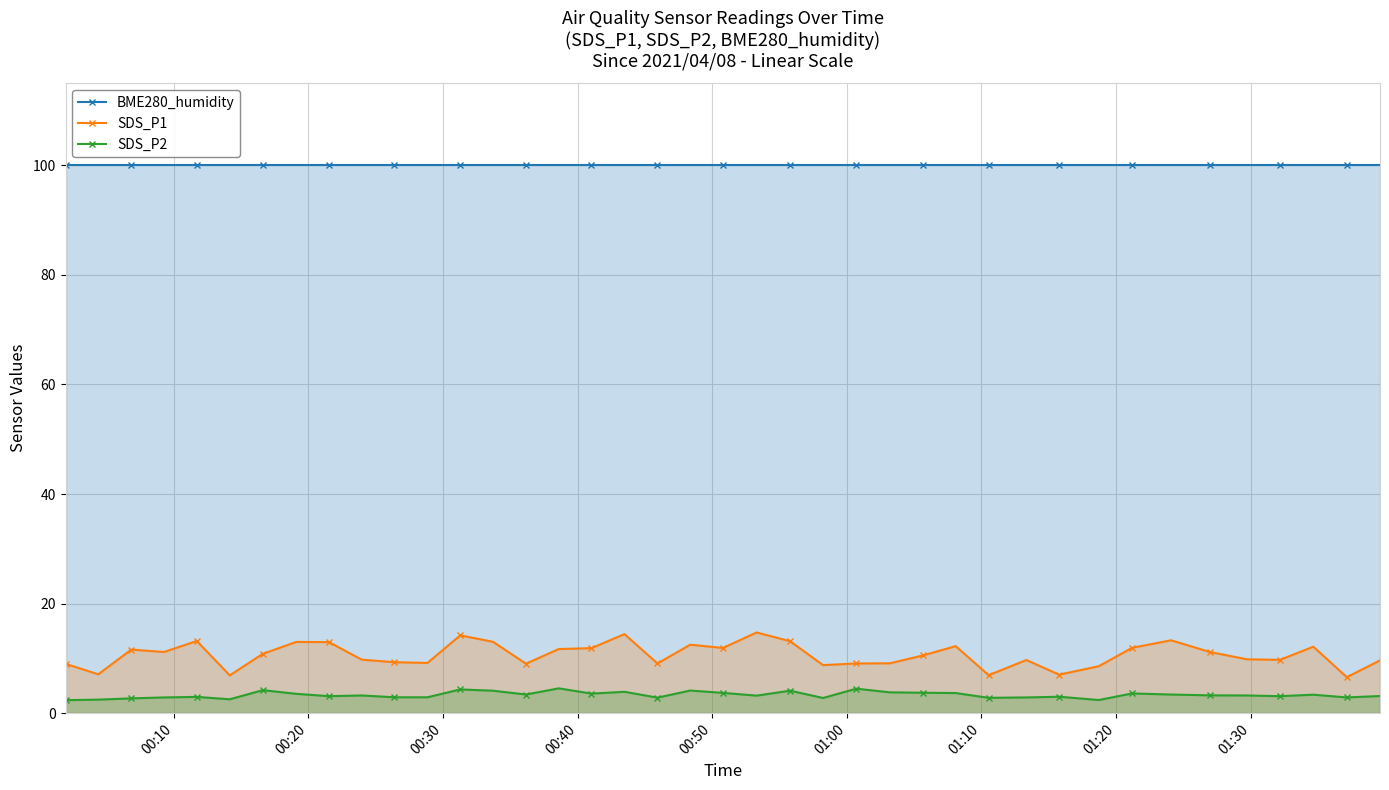

True or false: BME280_humidity and SDS_P1 intersect in this chart.

False